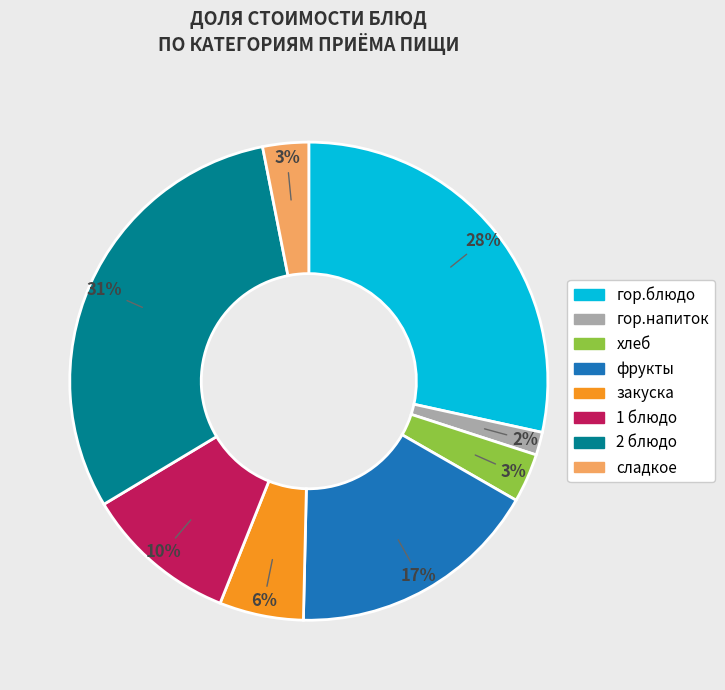

Does закуска represent more than half of the total?

No